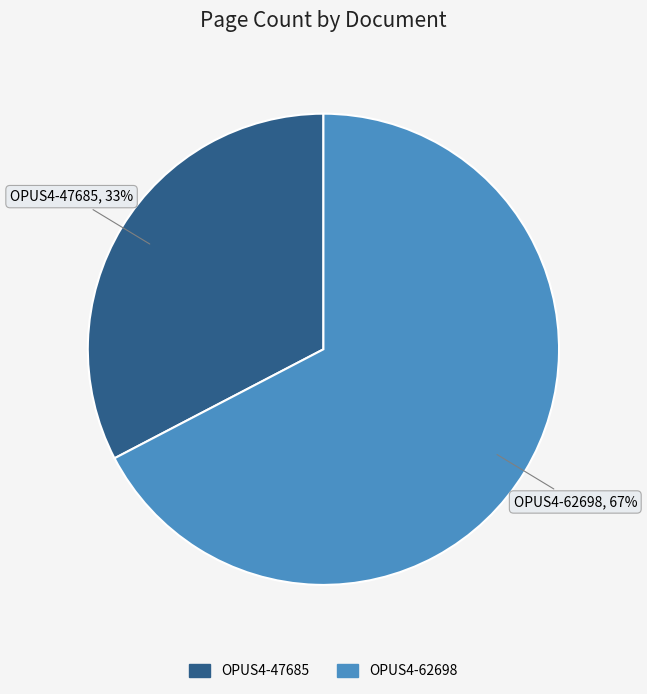

Which category has the smallest portion of the pie?

OPUS4-47685